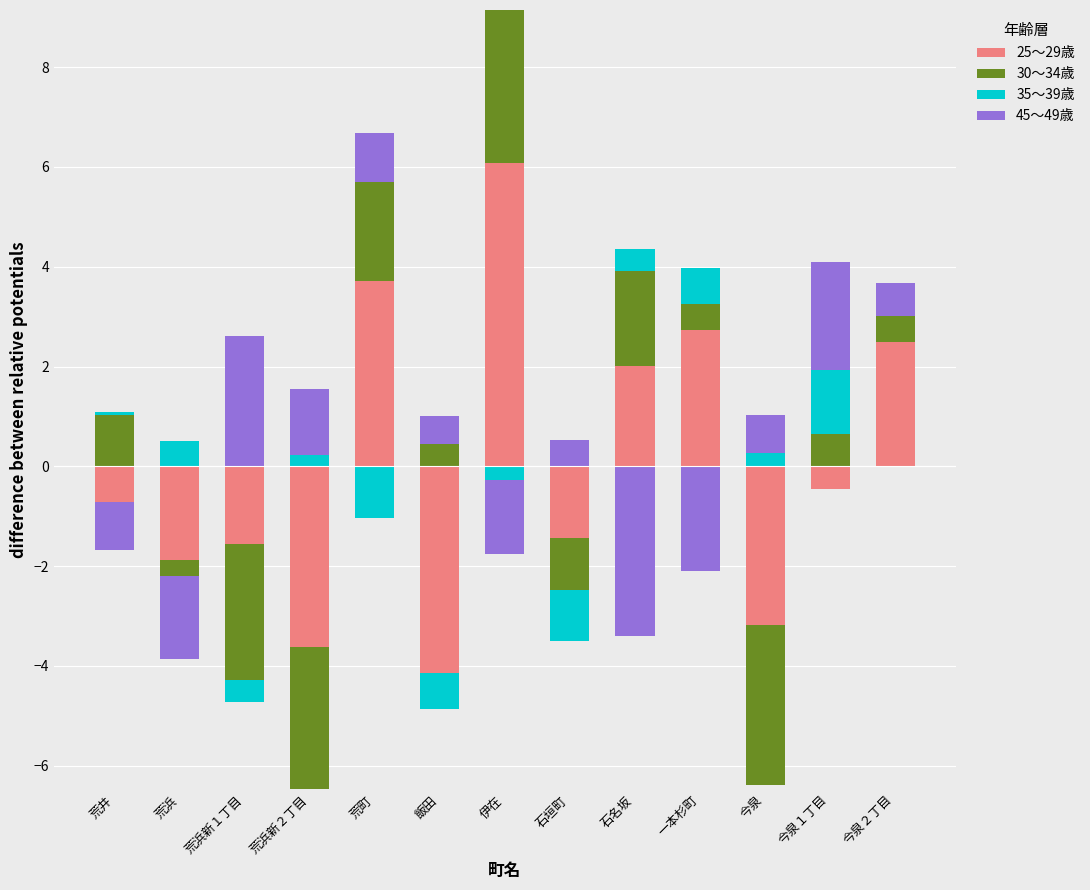

What is the value of the 25～29歳 bar at the 5th from the left?

3.7